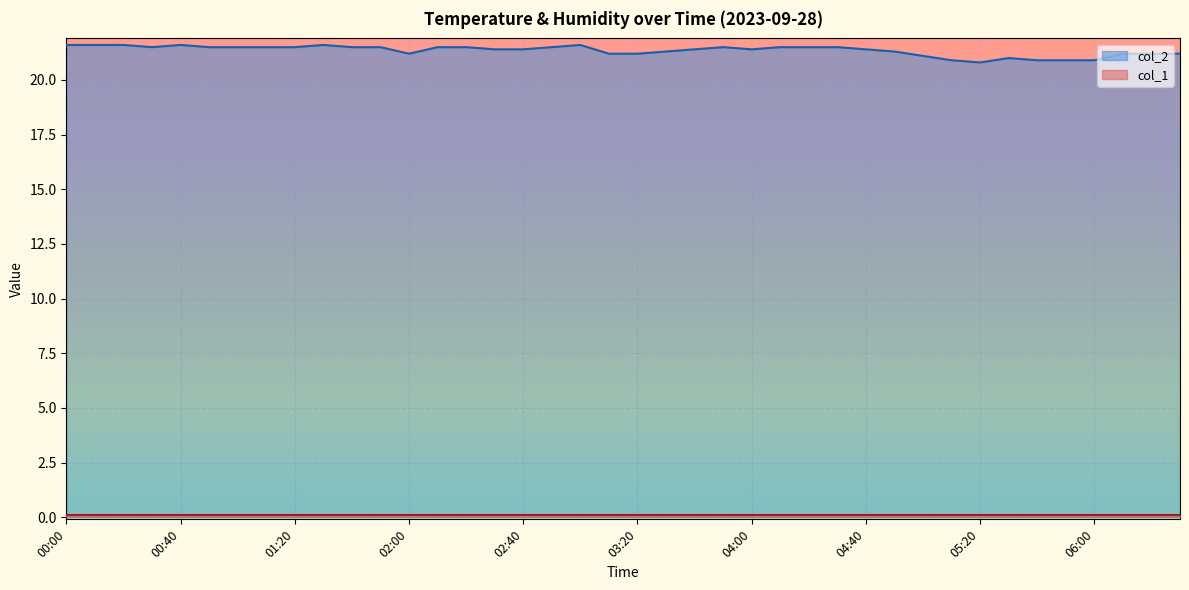

Which category has the lowest value across all series?

05:20